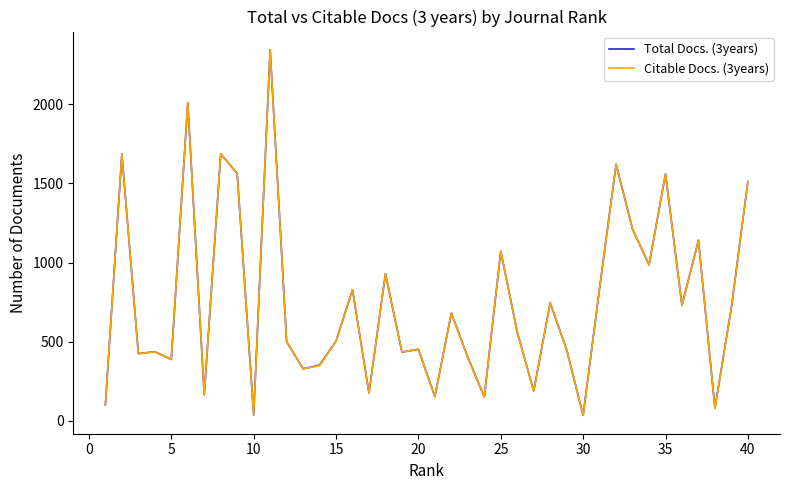

How many distinct data groups are displayed?

2